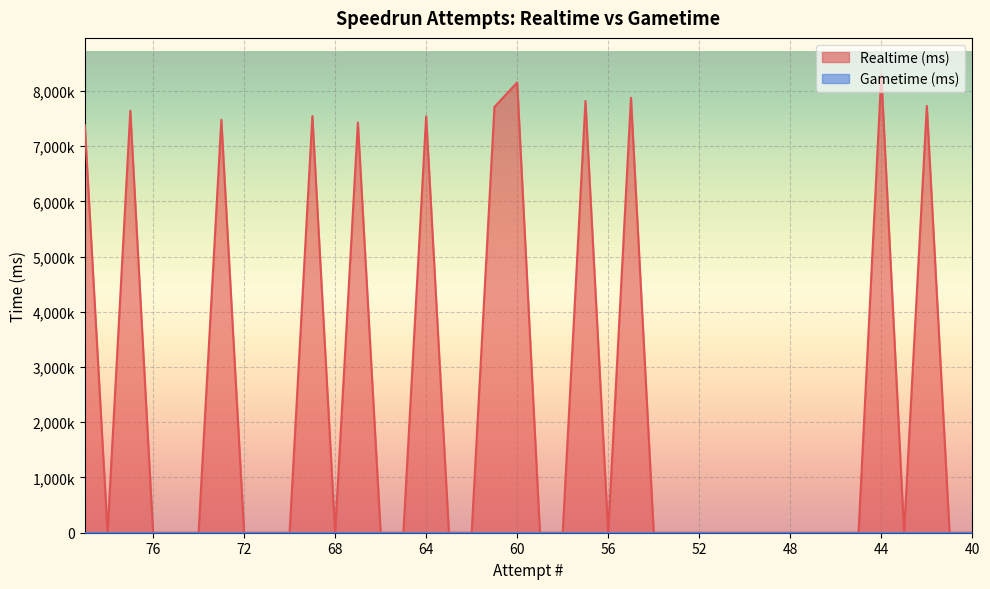

Reading left to right, transcribe all the data shown in this chart.

79=7377661	78=0	77=7638298	76=0	75=0	74=0	73=7475678	72=0	71=0	70=0	69=7543818	68=0	67=7426531	66=0	65=0	64=7539740	63=0	62=0	61=7706967	60=8151221	59=0	58=0	57=7815649	56=0	55=7875640	54=0	53=0	52=0	51=0	50=0	49=0	48=0	47=0	46=0	45=0	44=8294922	43=0	42=7728559	41=0	40=0